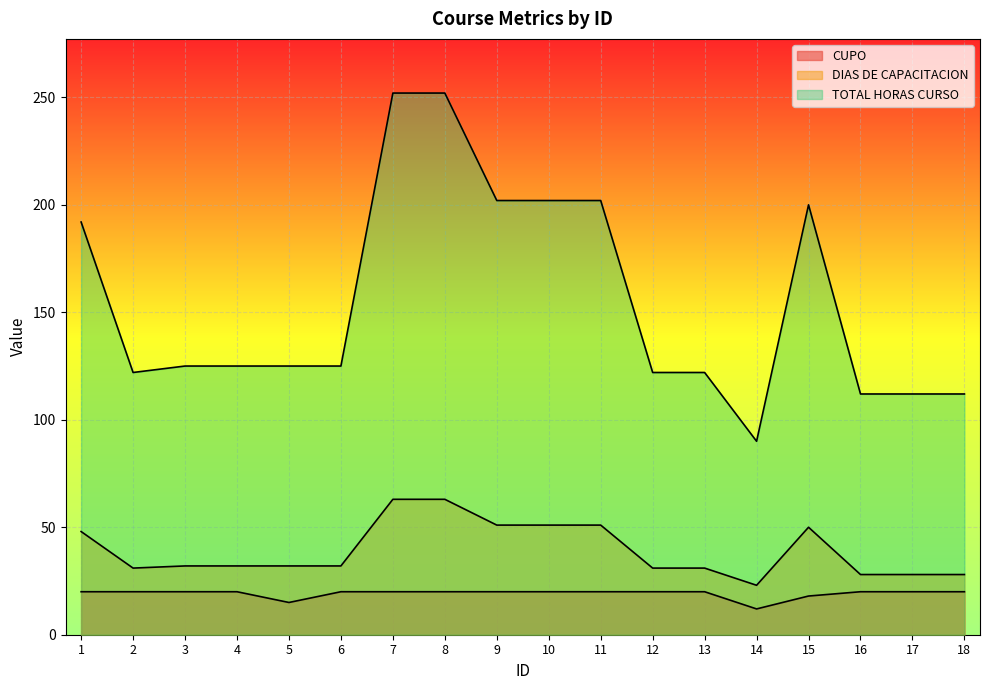

Between 6 and 5, which is larger?

6